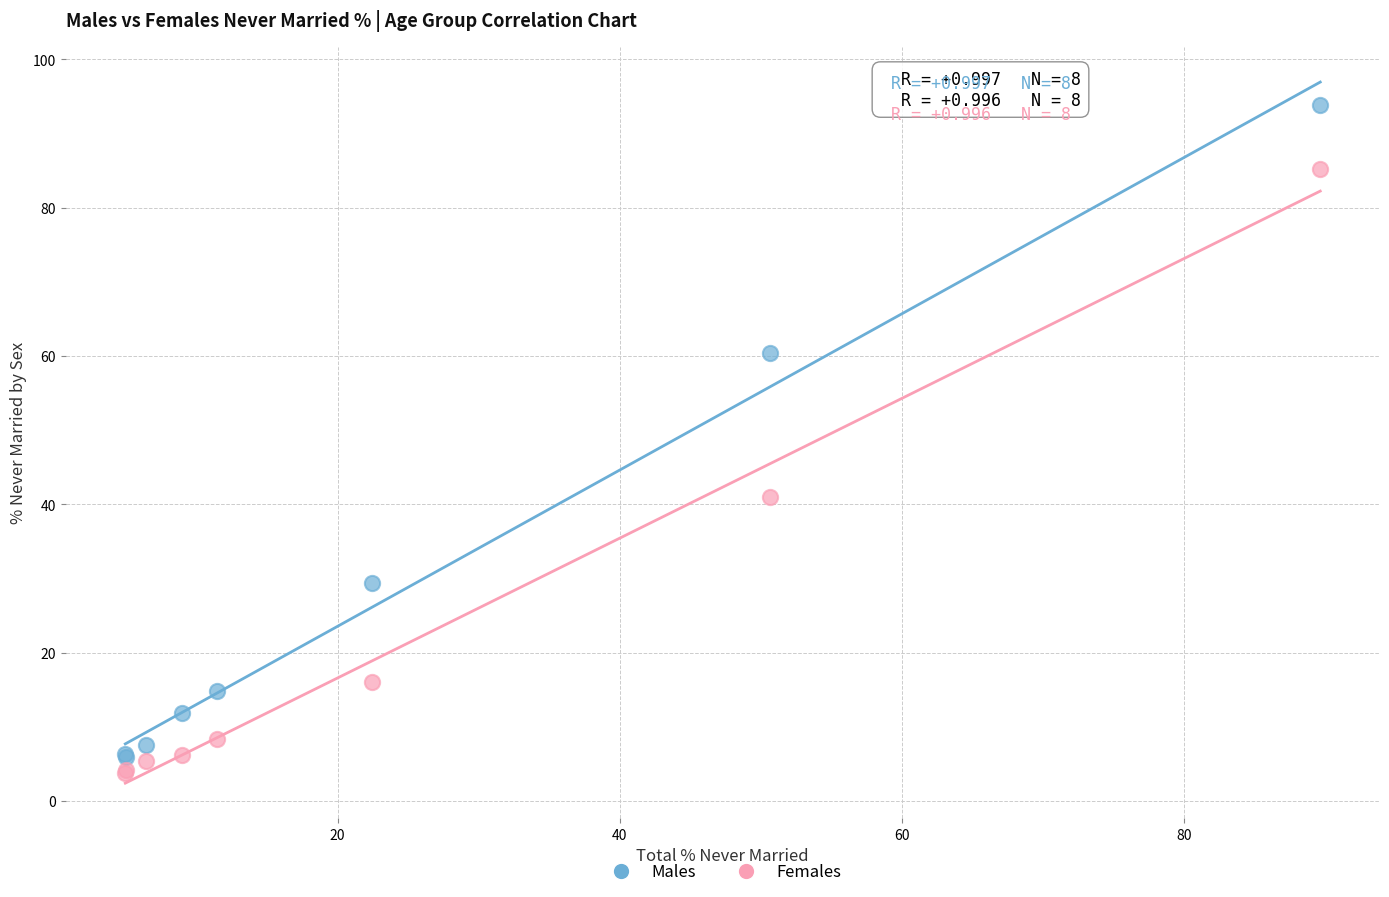

Which series contains the highest Y value?

Males